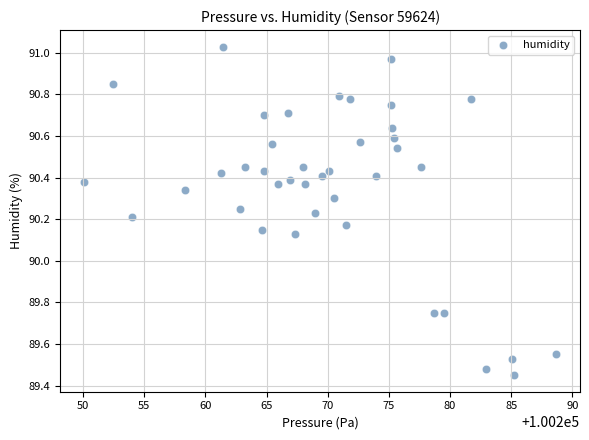

What is the range of X values (max minus min)?

38.6